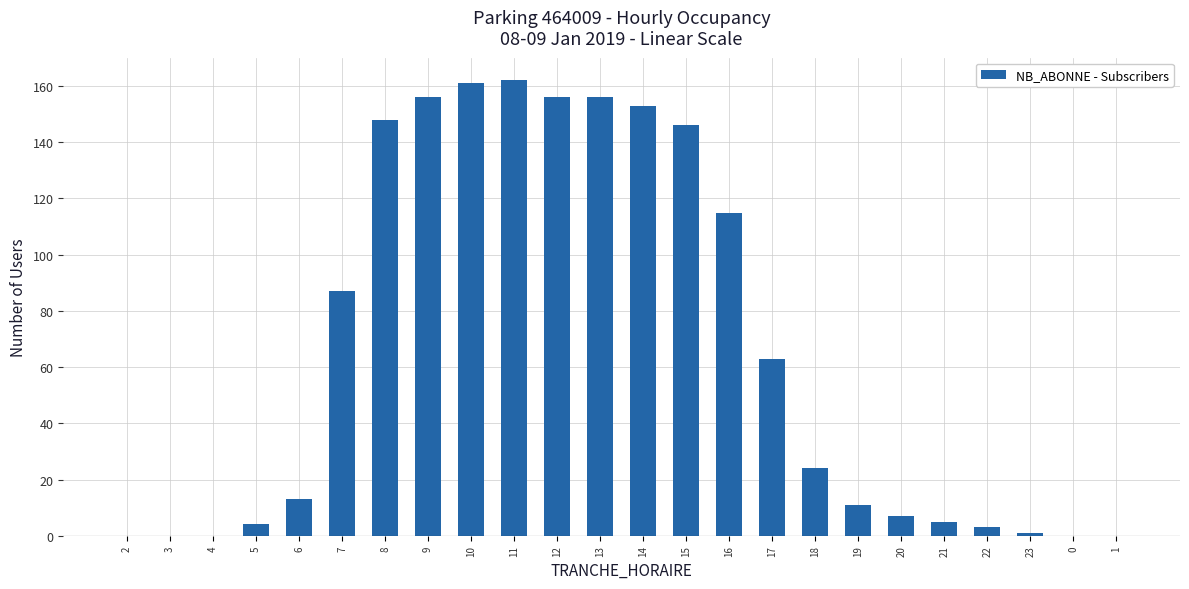

What is the sum of all values?

1571